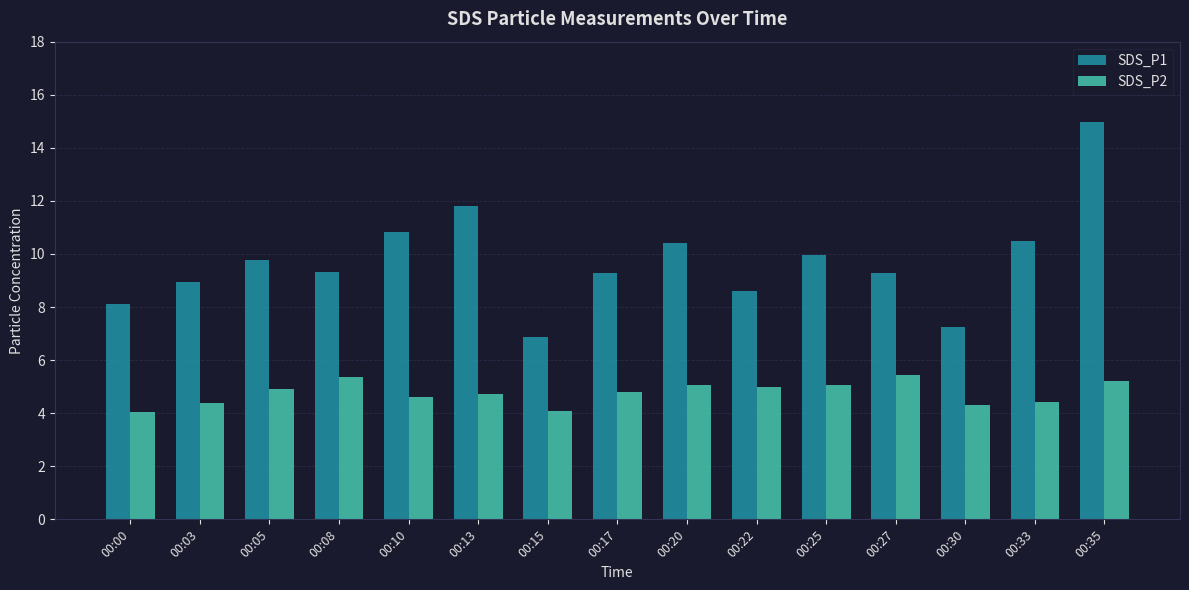

What is the value of the SDS_P2 bar at the 14th from the left?

4.4